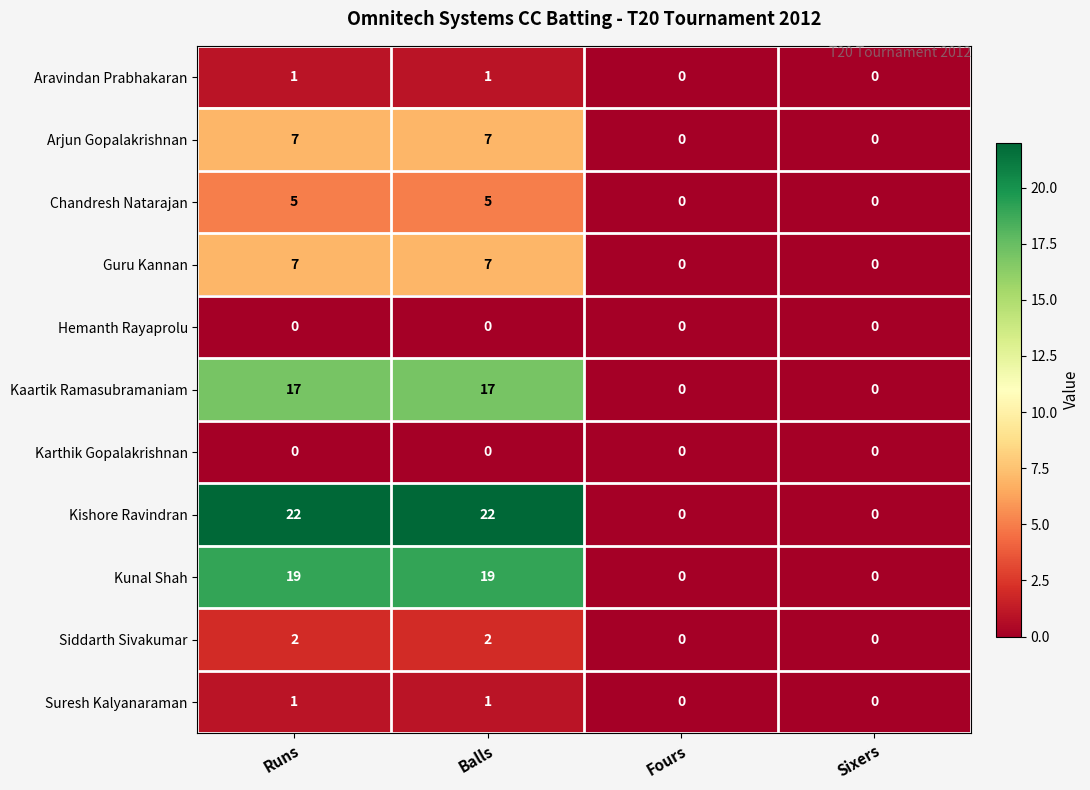

What is the greatest value displayed?

22